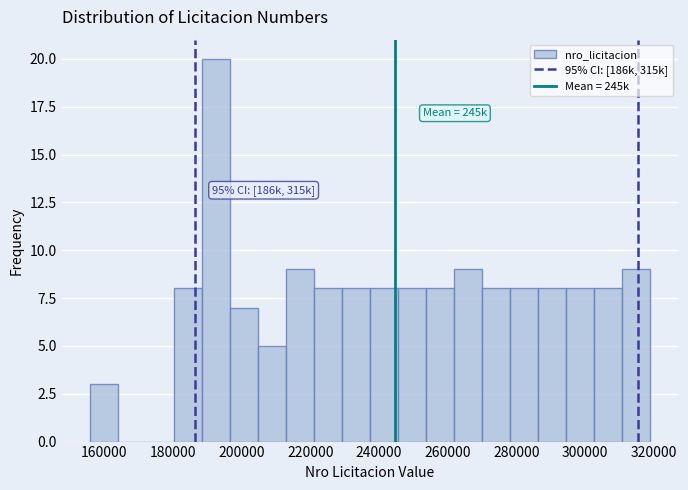

Which range on the x-axis has the tallest bar?

188000 to 196000